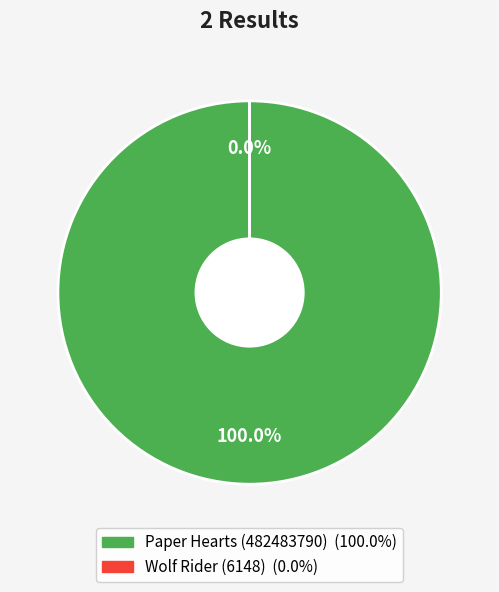

Which slice is the smallest?

Wolf Rider (6148)